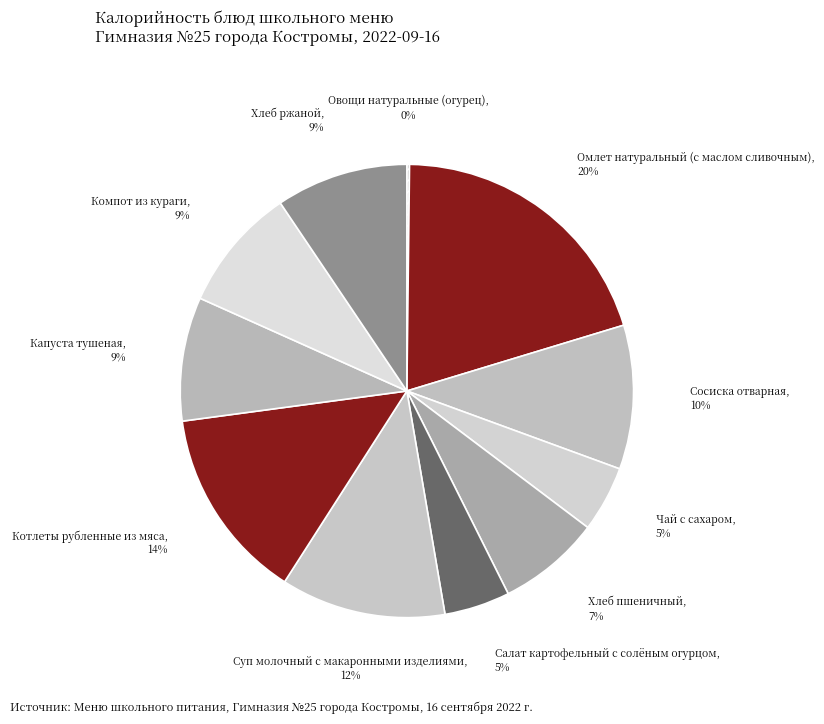

Combined, do Компот из кураги and Суп молочный с макаронными изделиями account for over 50%?

No